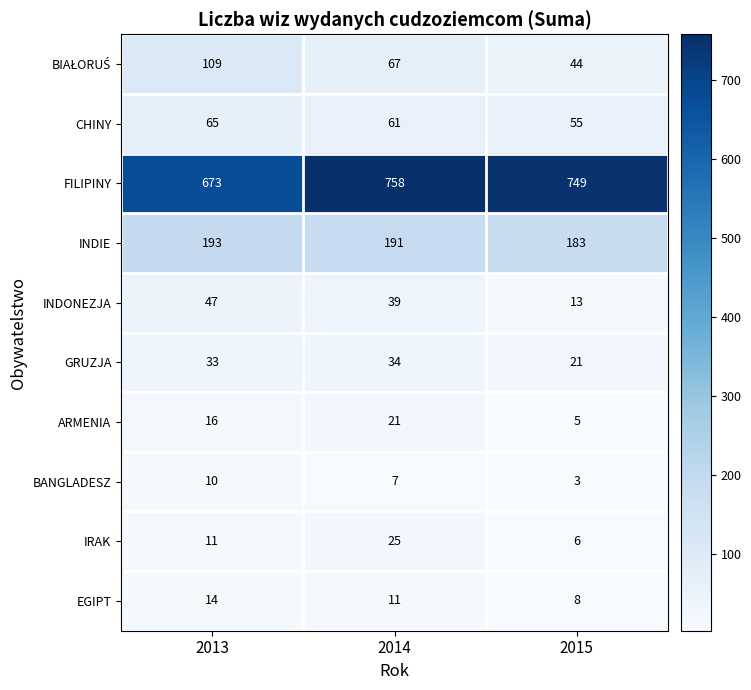

Count the INDIE values in the range 183 to 193.

3